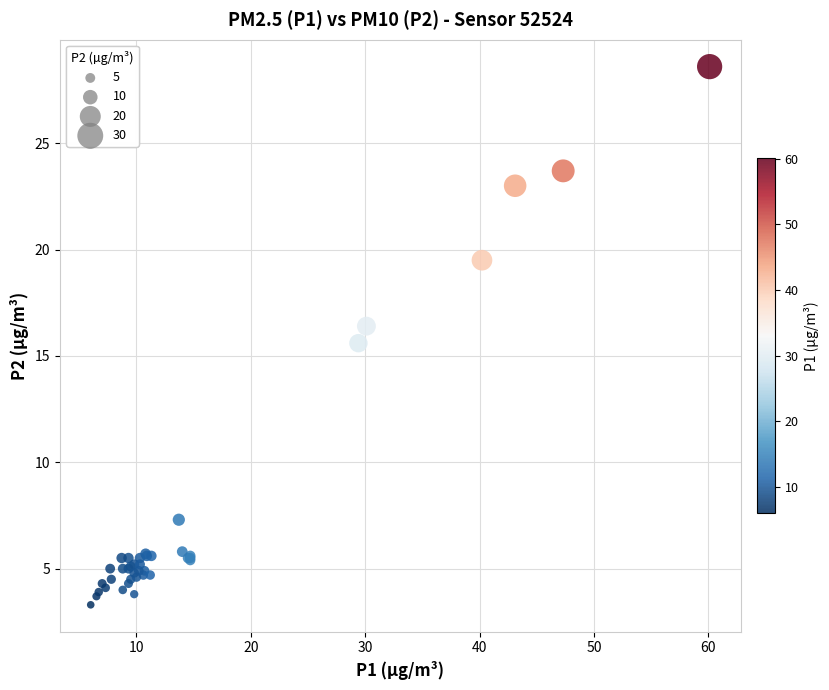

What Y value in the scatter plot is closest to 15?

15.6